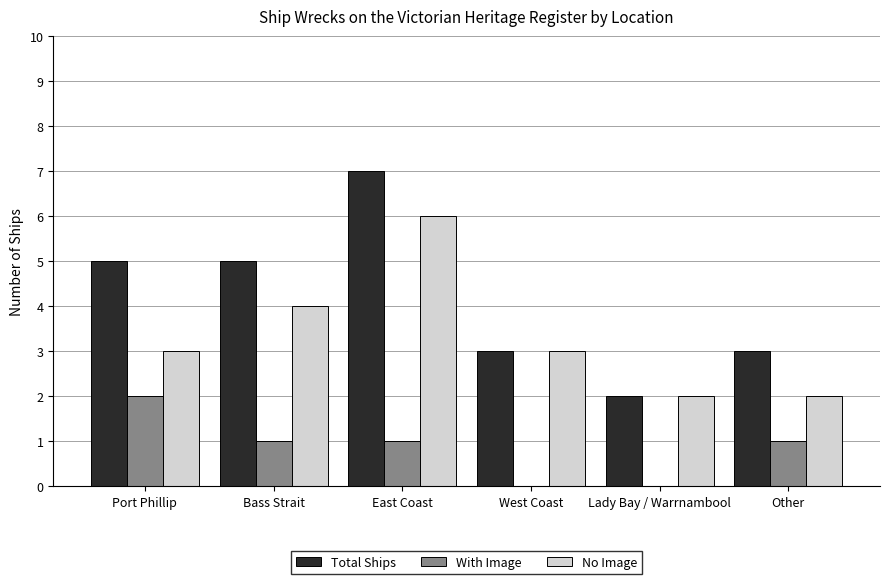

Reading right to left, extract all data points from this chart.

Total Ships: Other=3	Lady Bay / Warrnambool=2	West Coast=3	East Coast=7	Bass Strait=5	Port Phillip=5
With Image: Other=1	Lady Bay / Warrnambool=0	West Coast=0	East Coast=1	Bass Strait=1	Port Phillip=2
No Image: Other=2	Lady Bay / Warrnambool=2	West Coast=3	East Coast=6	Bass Strait=4	Port Phillip=3